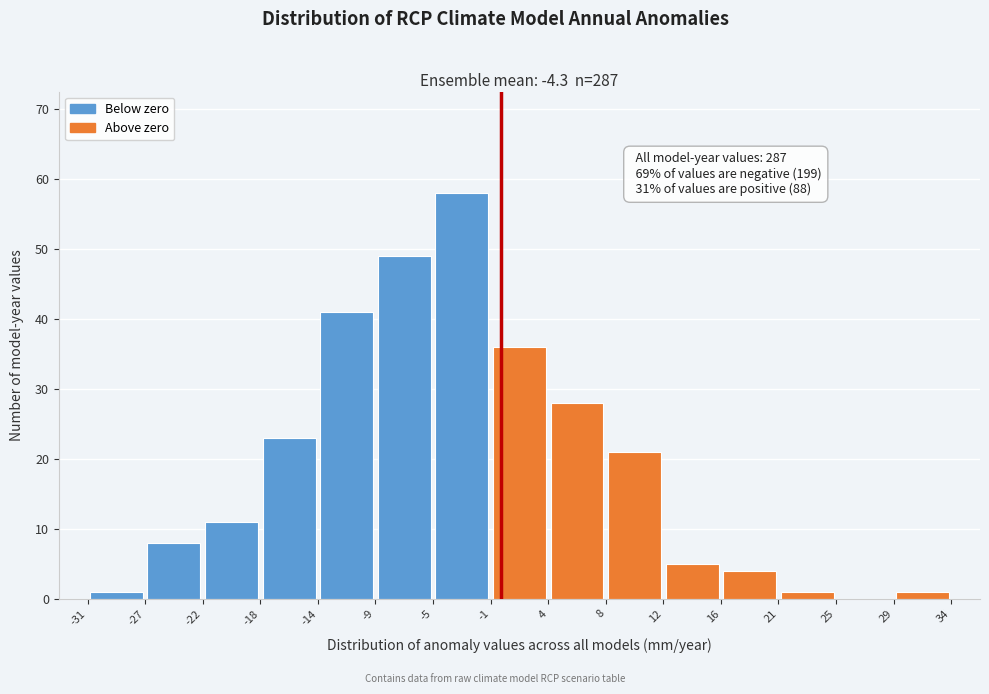

Over which range of the x-axis is the bar tallest?

-5 to -1